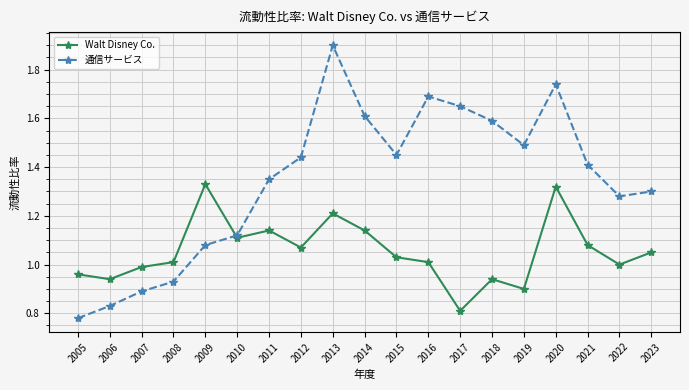

Count the number of data series in this chart.

2